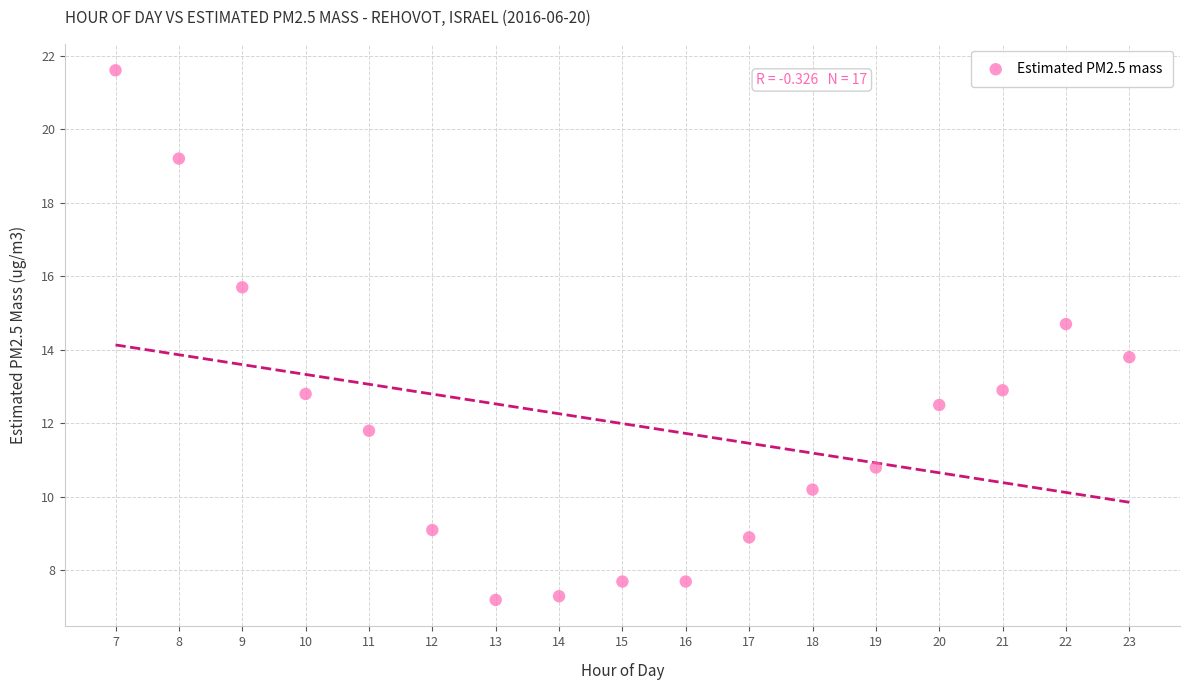

What is the range of X values (max minus min)?

16.0